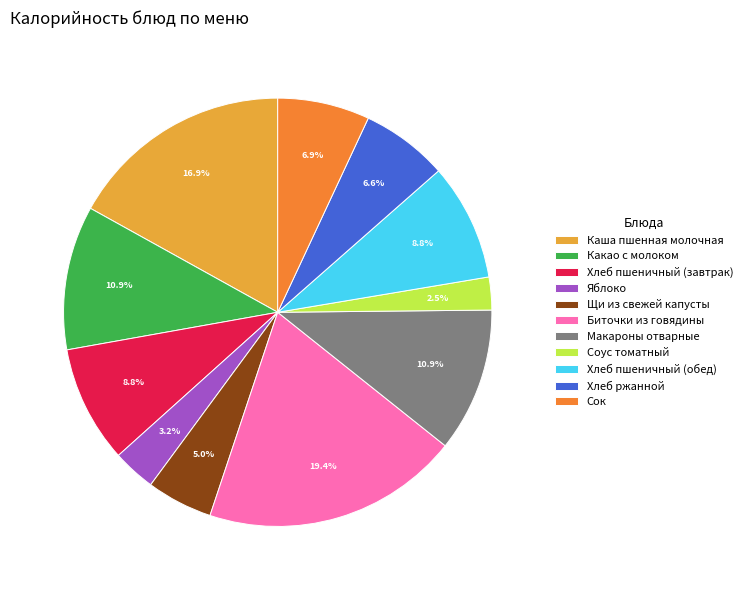

How many slices are in this pie chart?

11